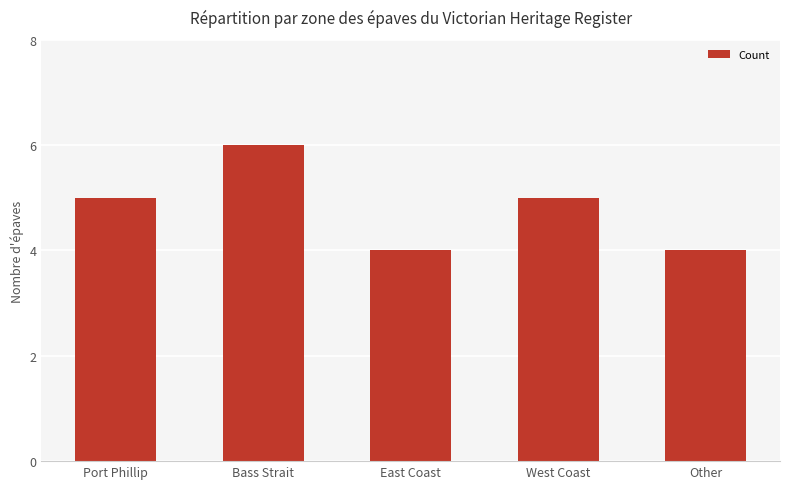

At which category does the chart reach its peak across all series?

Bass Strait